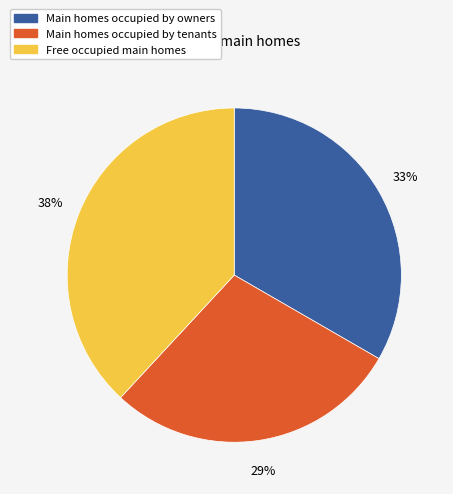

Does any single category account for the majority?

No